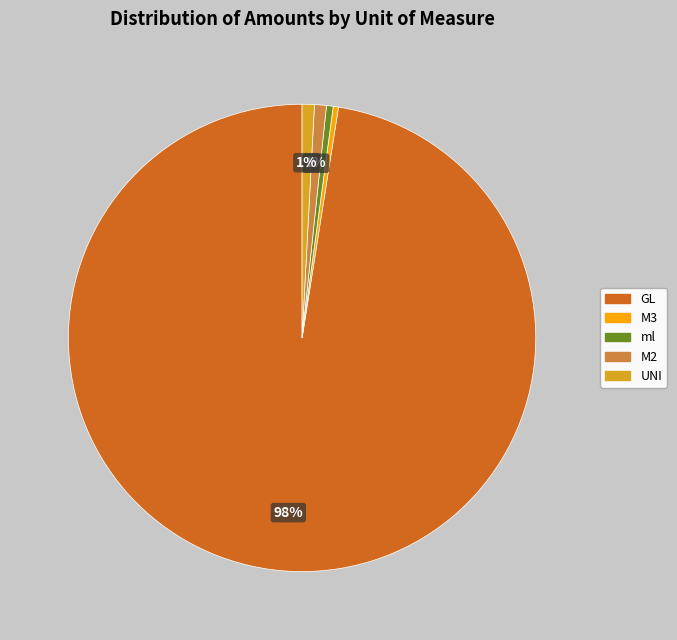

The UNI slice represents 1% of the pie. True or false?

True